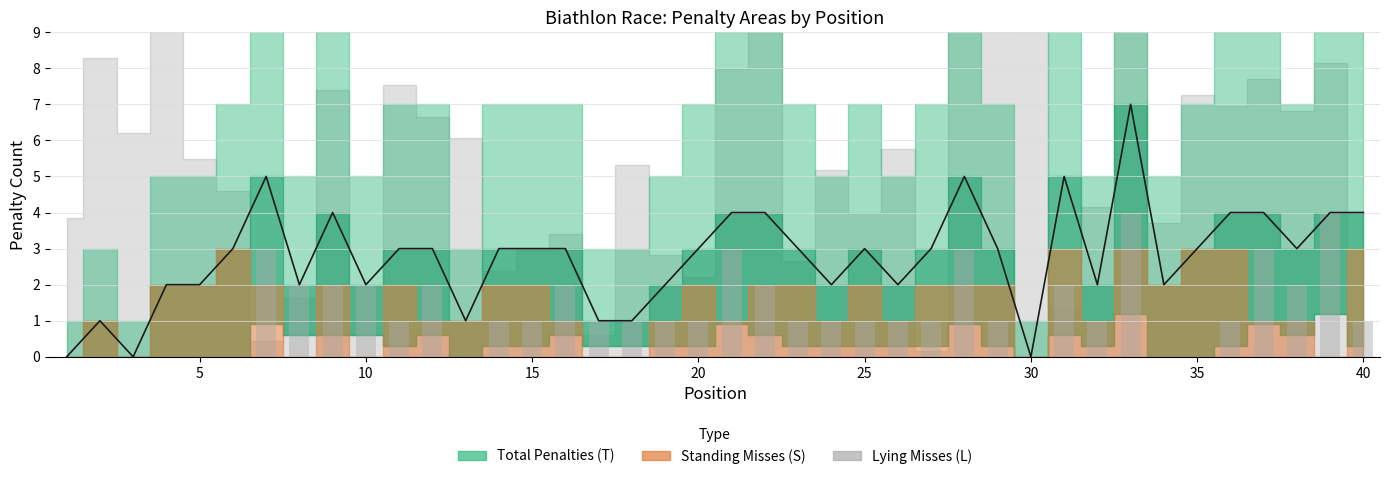

The chart shows a value of 1 at 19. True or false?

True